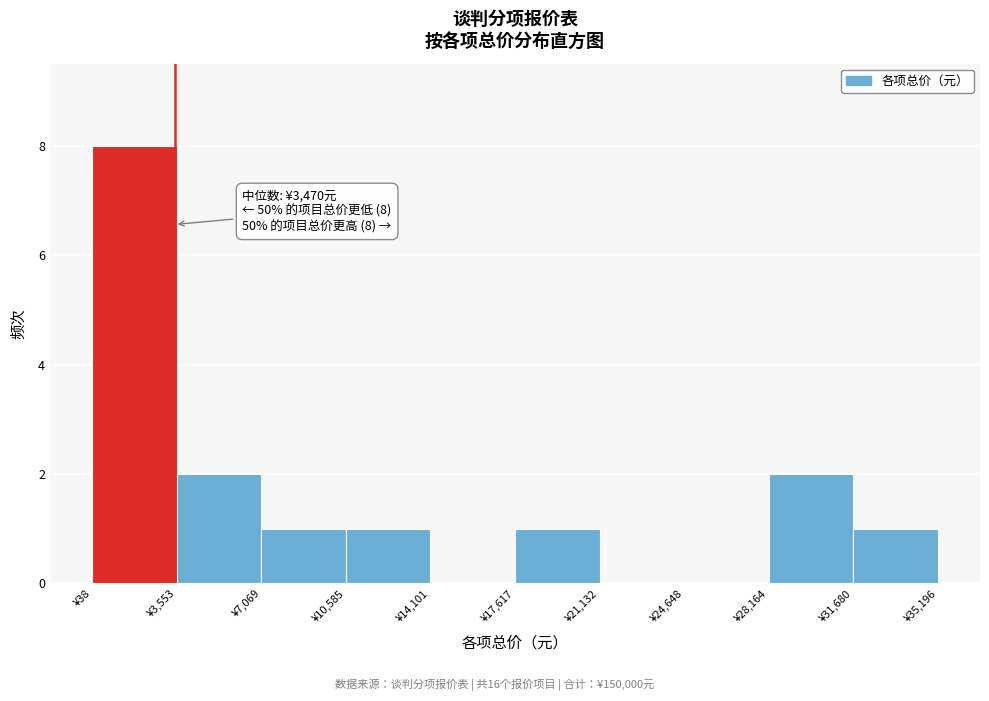

Which range on the x-axis has the tallest bar?

0 to 3500